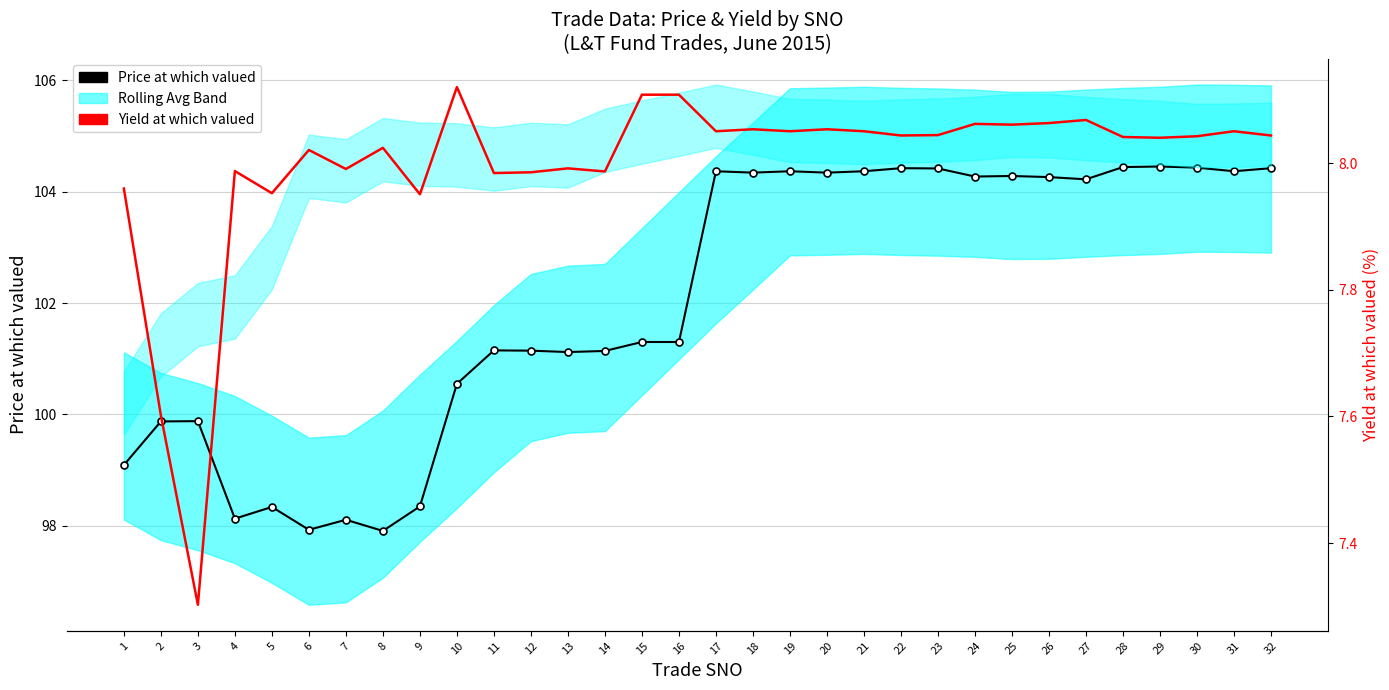

True or false: Price at which valued has more than 0 interior local peaks.

True